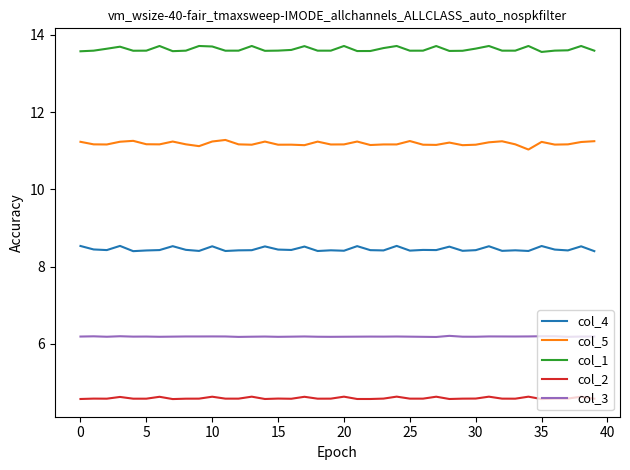

Count the number of categories in the chart.

40